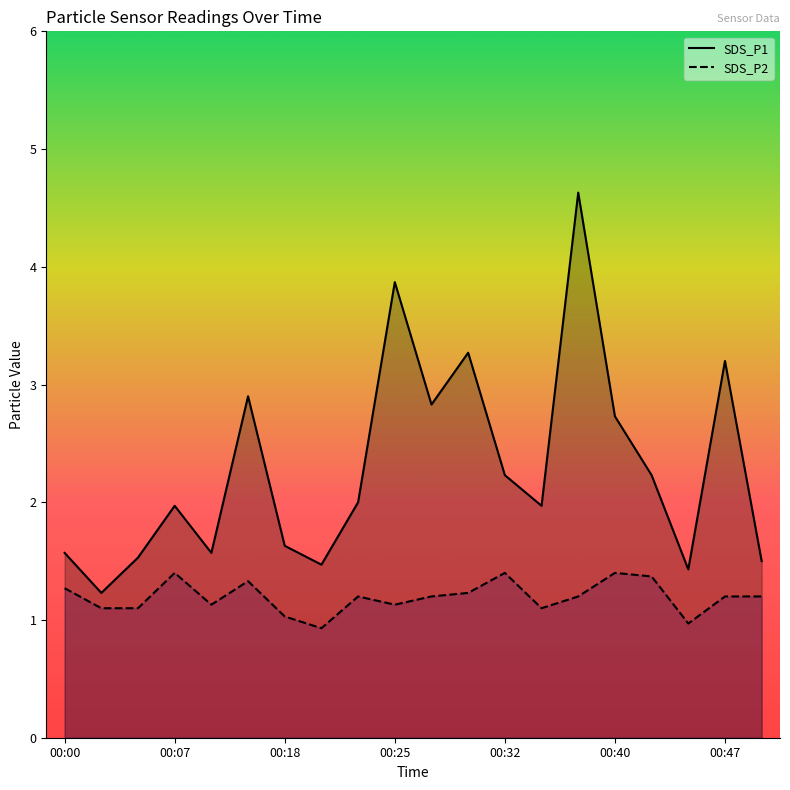

Rank the categories by SDS_P2 value from highest to lowest.

00:07, 00:32, 00:40, 00:42, 00:15, 00:00, 00:30, 00:23, 00:28, 00:37, 00:47, 00:50, 00:13, 00:25, 00:02, 00:05, 00:35, 00:18, 00:45, 00:20